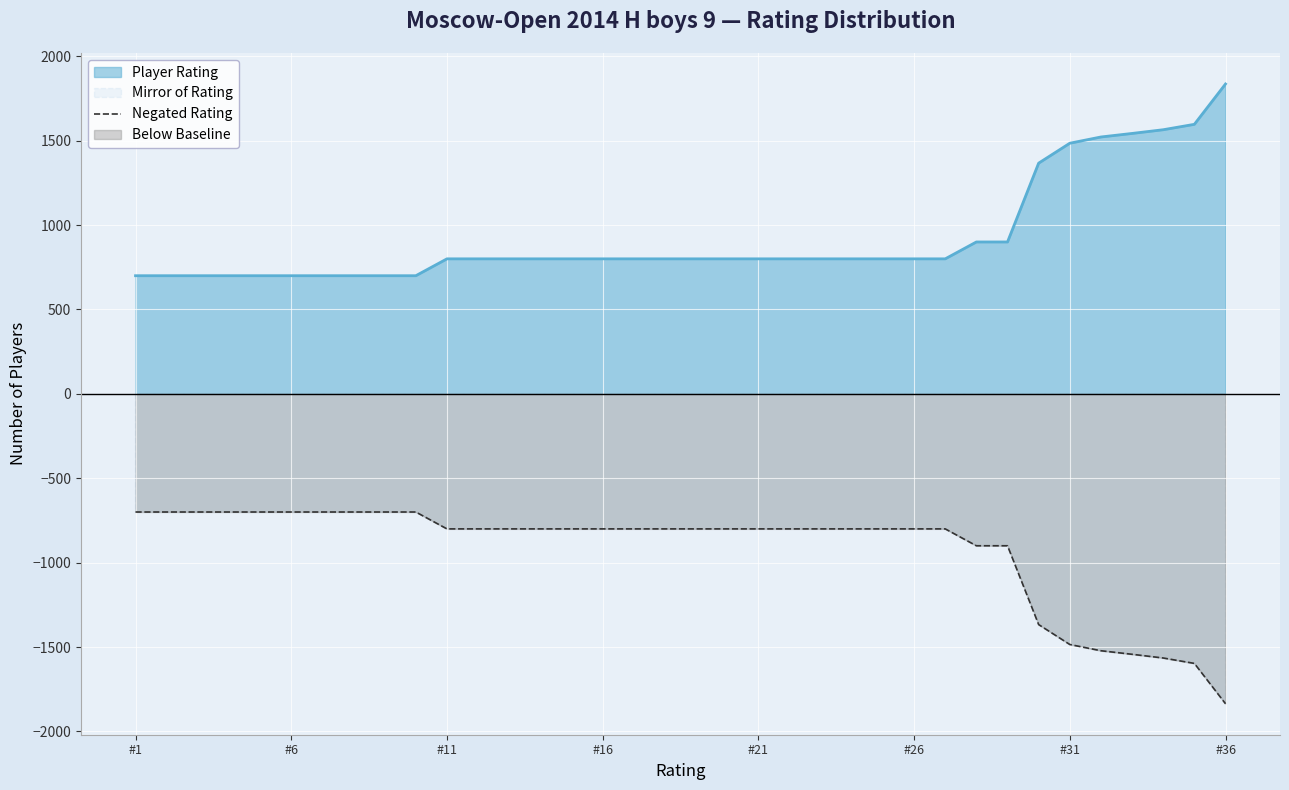

What is the minimum value for Negated Rating?

-1836